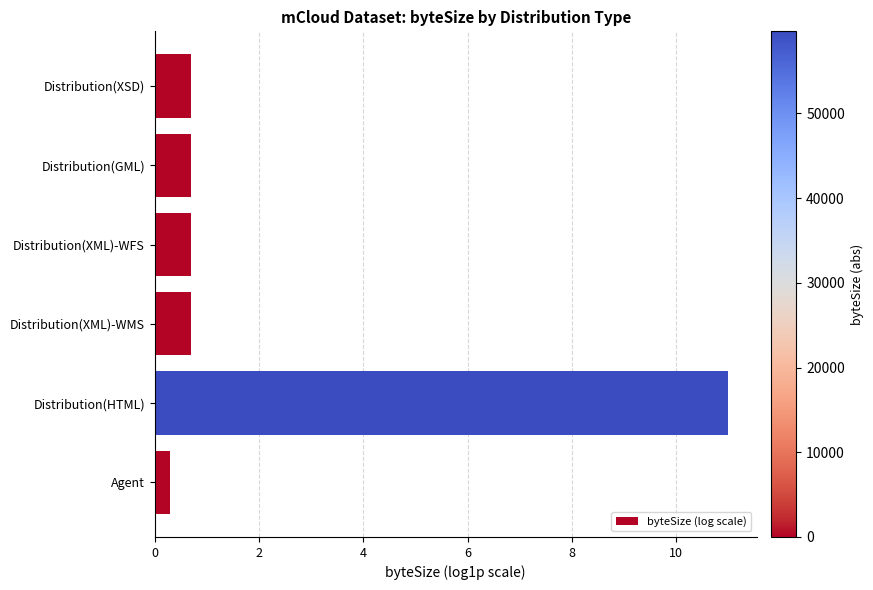

How many bars are there in total?

6